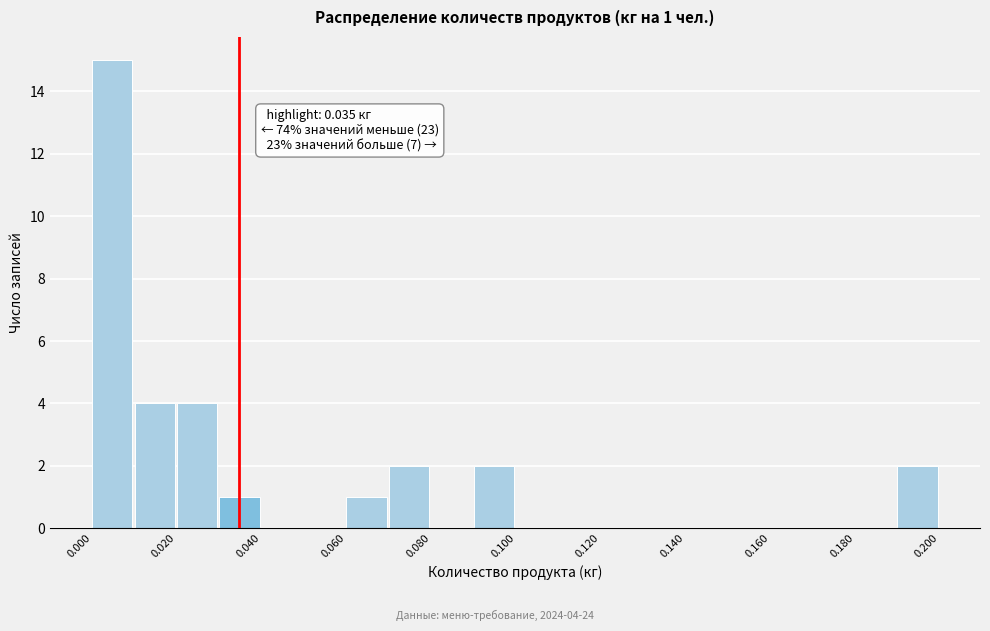

Which range on the x-axis has the tallest bar?

0.00 to 0.01